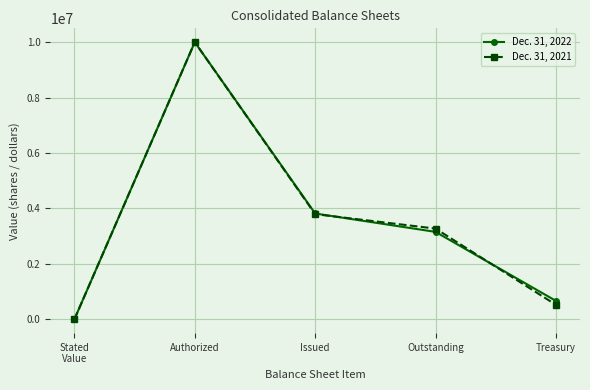

What is the maximum value for Dec. 31, 2021?

10000000